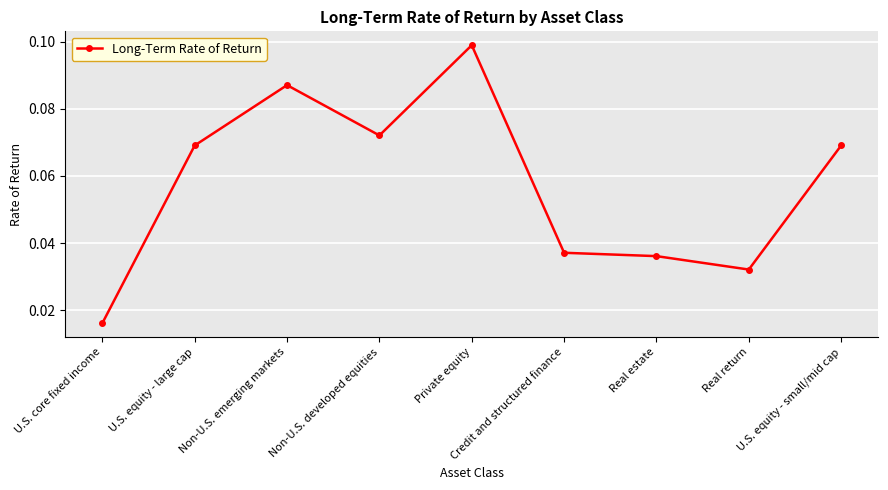

Where is the first local maximum?

Non-U.S. emerging markets